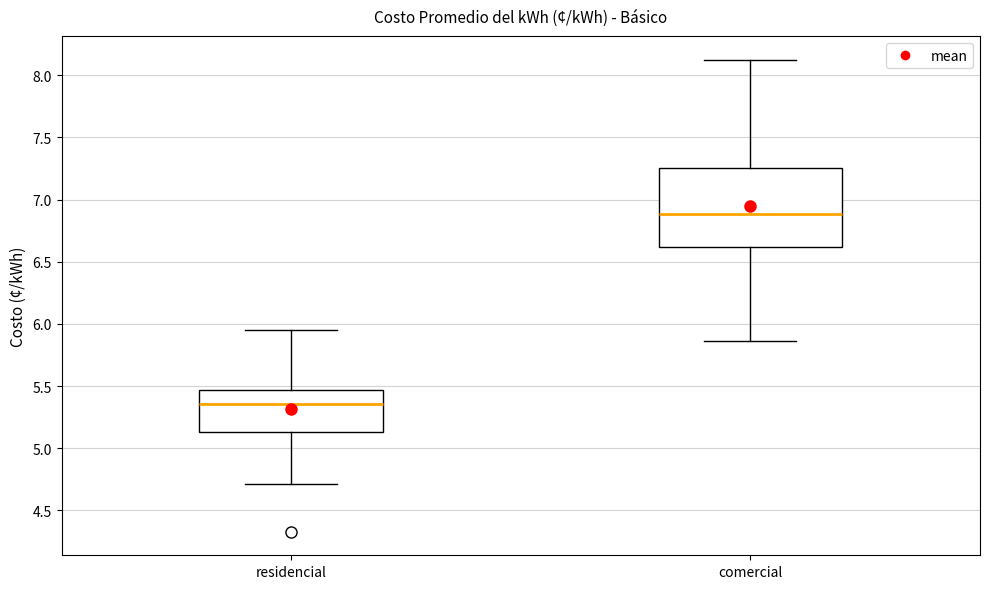

Which box is the tallest, from its lower edge to its upper edge?

comercial